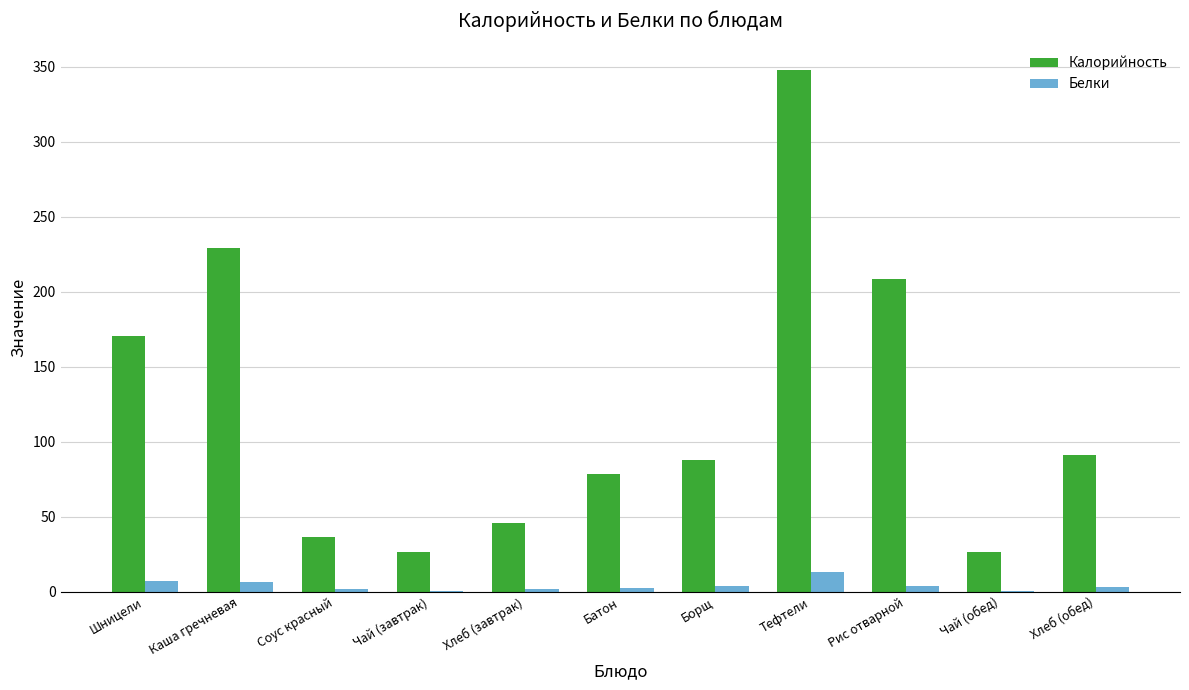

What are all the series names shown in the legend?

Калорийность, Белки